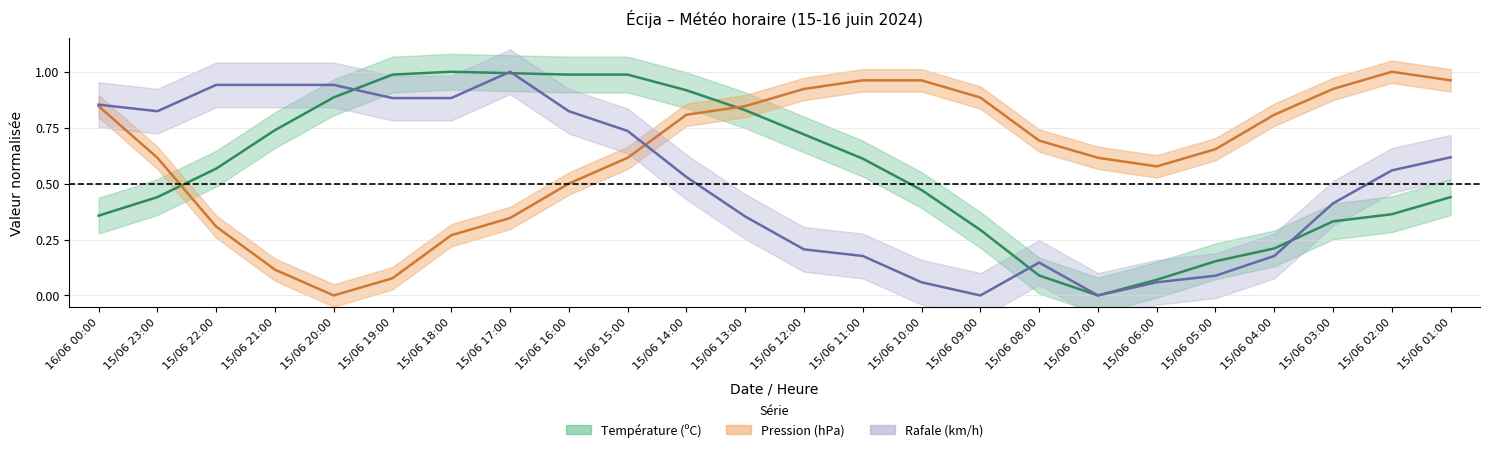

Reading left to right, extract all data points from this chart.

Température (ºC): 16/06 00:00=0.4	15/06 23:00=0.4	15/06 22:00=0.6	15/06 21:00=0.7	15/06 20:00=0.9	15/06 19:00=1.0	15/06 18:00=1.0	15/06 17:00=1.0	15/06 16:00=1.0	15/06 15:00=1.0	15/06 14:00=0.9	15/06 13:00=0.8	15/06 12:00=0.7	15/06 11:00=0.6	15/06 10:00=0.5	15/06 09:00=0.3	15/06 08:00=0.1	15/06 07:00=0.0	15/06 06:00=0.1	15/06 05:00=0.2	15/06 04:00=0.2	15/06 03:00=0.3	15/06 02:00=0.4	15/06 01:00=0.4
Pression (hPa): 16/06 00:00=0.8	15/06 23:00=0.6	15/06 22:00=0.3	15/06 21:00=0.1	15/06 20:00=0.0	15/06 19:00=0.1	15/06 18:00=0.3	15/06 17:00=0.3	15/06 16:00=0.5	15/06 15:00=0.6	15/06 14:00=0.8	15/06 13:00=0.8	15/06 12:00=0.9	15/06 11:00=1.0	15/06 10:00=1.0	15/06 09:00=0.9	15/06 08:00=0.7	15/06 07:00=0.6	15/06 06:00=0.6	15/06 05:00=0.7	15/06 04:00=0.8	15/06 03:00=0.9	15/06 02:00=1.0	15/06 01:00=1.0
Rafale (km/h): 16/06 00:00=0.9	15/06 23:00=0.8	15/06 22:00=0.9	15/06 21:00=0.9	15/06 20:00=0.9	15/06 19:00=0.9	15/06 18:00=0.9	15/06 17:00=1.0	15/06 16:00=0.8	15/06 15:00=0.7	15/06 14:00=0.5	15/06 13:00=0.4	15/06 12:00=0.2	15/06 11:00=0.2	15/06 10:00=0.1	15/06 09:00=0.0	15/06 08:00=0.1	15/06 07:00=0.0	15/06 06:00=0.1	15/06 05:00=0.1	15/06 04:00=0.2	15/06 03:00=0.4	15/06 02:00=0.6	15/06 01:00=0.6